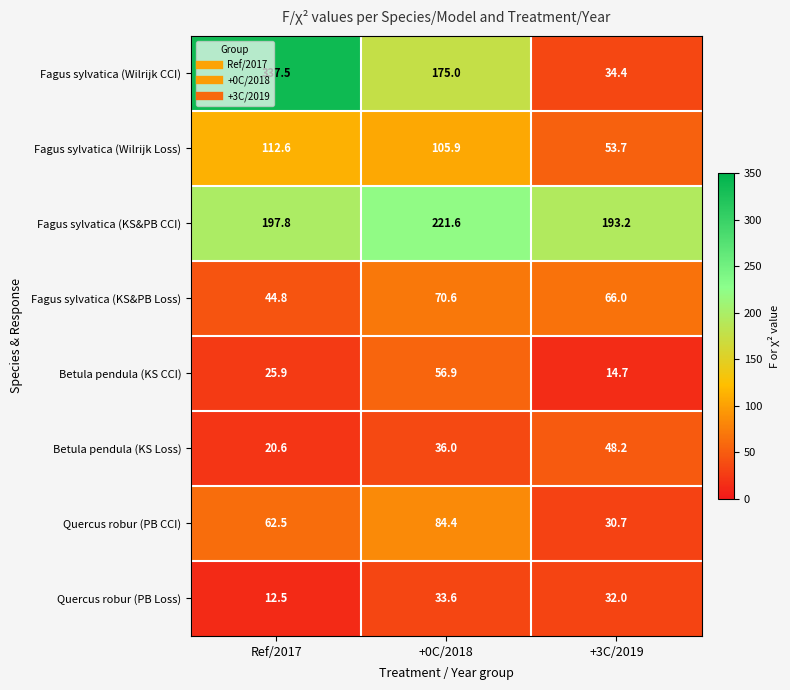

At which category is the sum across all series the highest?

Ref/2017